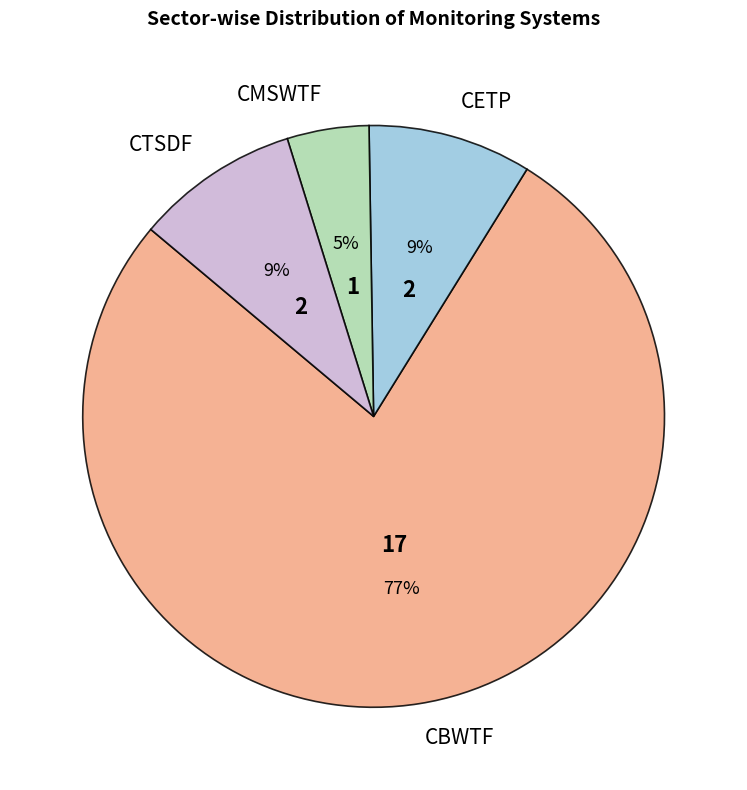

To the nearest percent, what is the average slice percentage?

25%